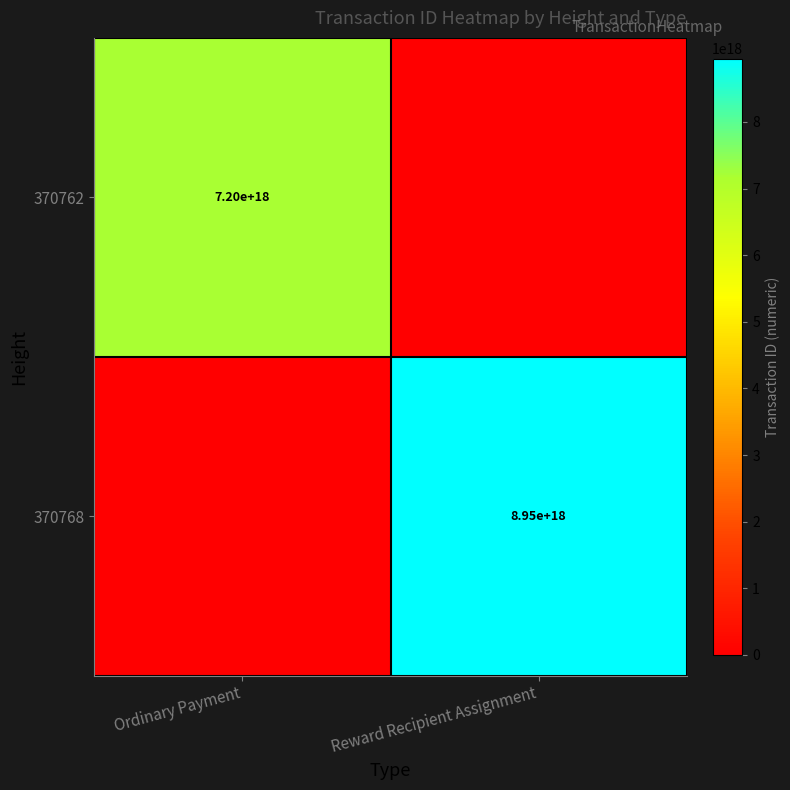

Is the value of 370768 at Reward Recipient Assignment greater than the value of 370762 at Ordinary Payment?

Yes